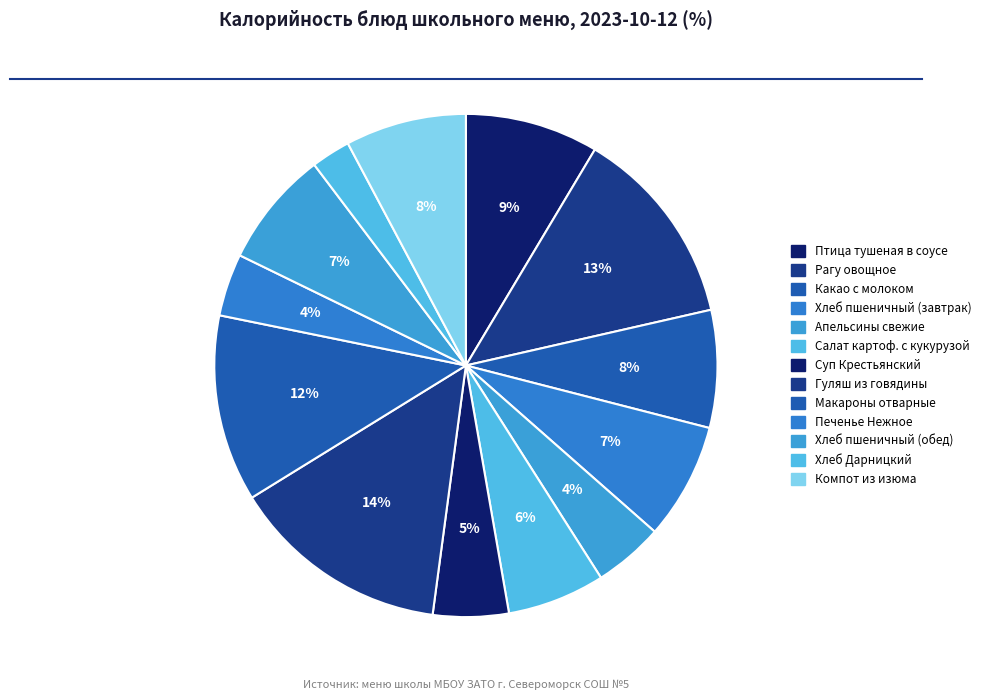

Rank the categories by value from highest to lowest.

Гуляш из говядины, Рагу овощное, Макароны отварные с овощами, Птица тушеная в соусе, Компот из изюма, Какао с молоком, Хлеб пшеничный (завтрак), Хлеб пшеничный (обед), Салат картофельный с кукурузой, Суп Крестьянский, Апельсины свежие, Печенье Нежное, Хлеб Дарницкий